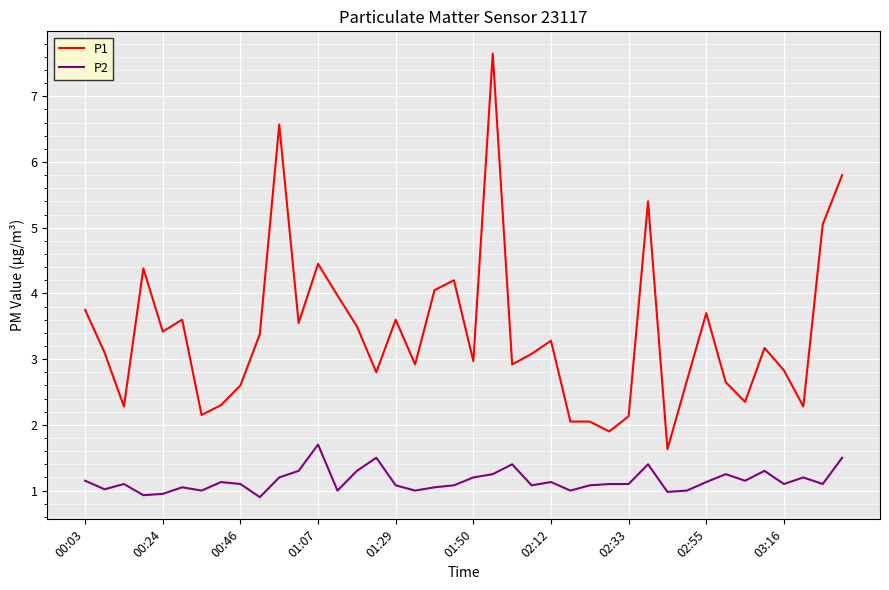

True or false: P2 and P1 intersect in this chart.

False